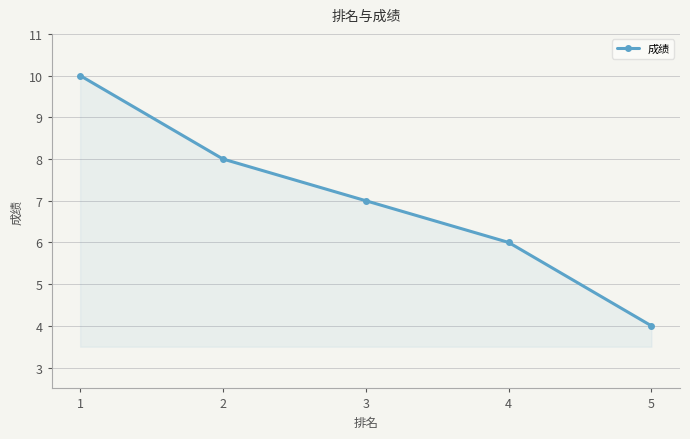

True or false: there are more than 1 points higher than both neighbors.

False